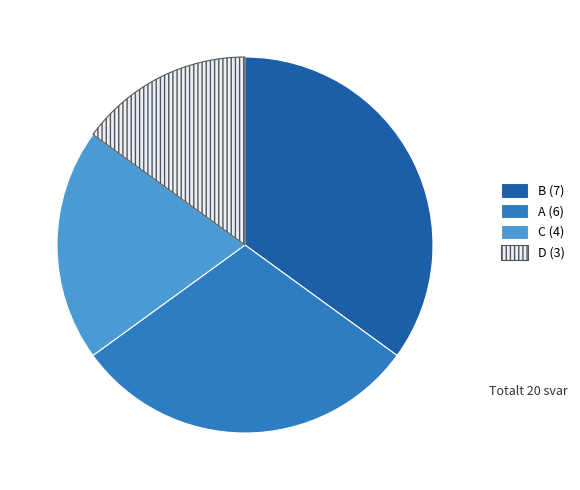

Approximately how many times larger is the value at A (6) compared to C (4)?

1.5